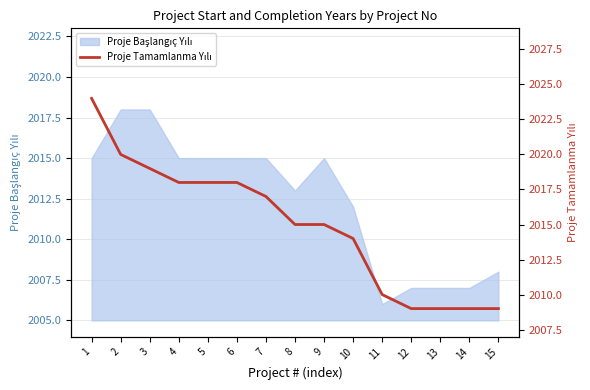

What is the sum of all values?

30224